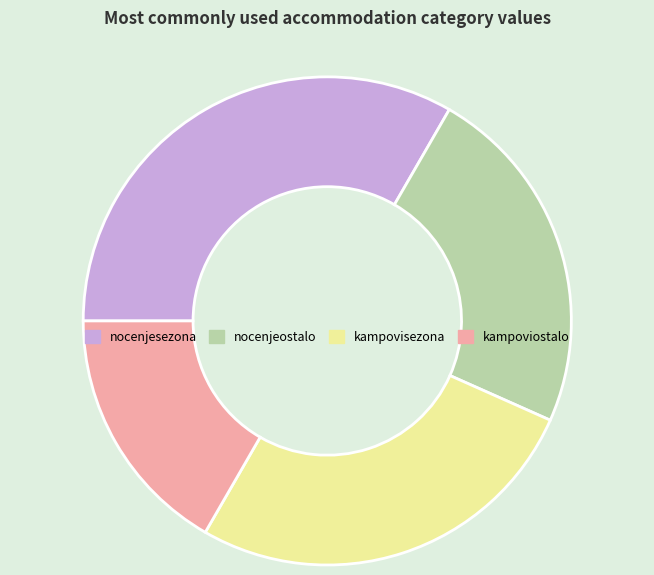

Is there any slice that represents more than half of the pie?

No